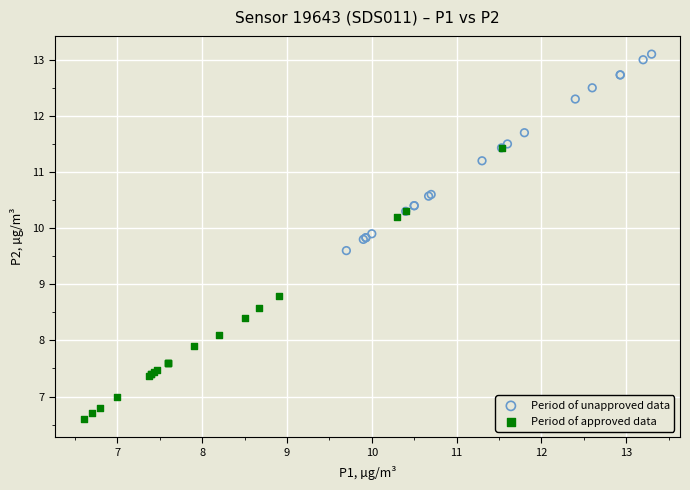

Which series contains the highest Y value?

Period of unapproved data